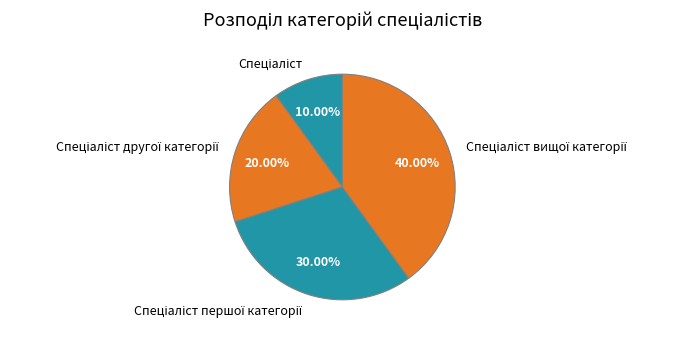

Does any single category account for the majority?

No